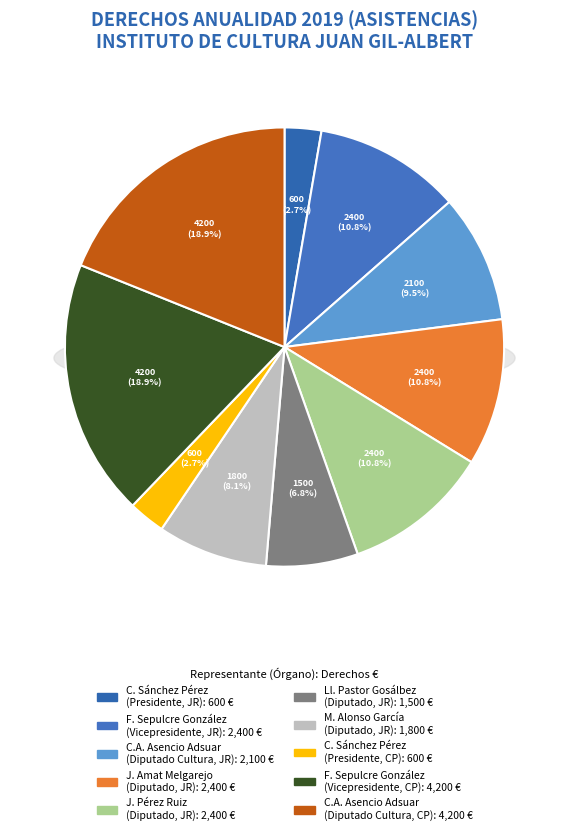

The JOSÉ PÉREZ RUIZ (DIPUTADO, JUNTA RECTORA) slice represents 11% of the pie. True or false?

True